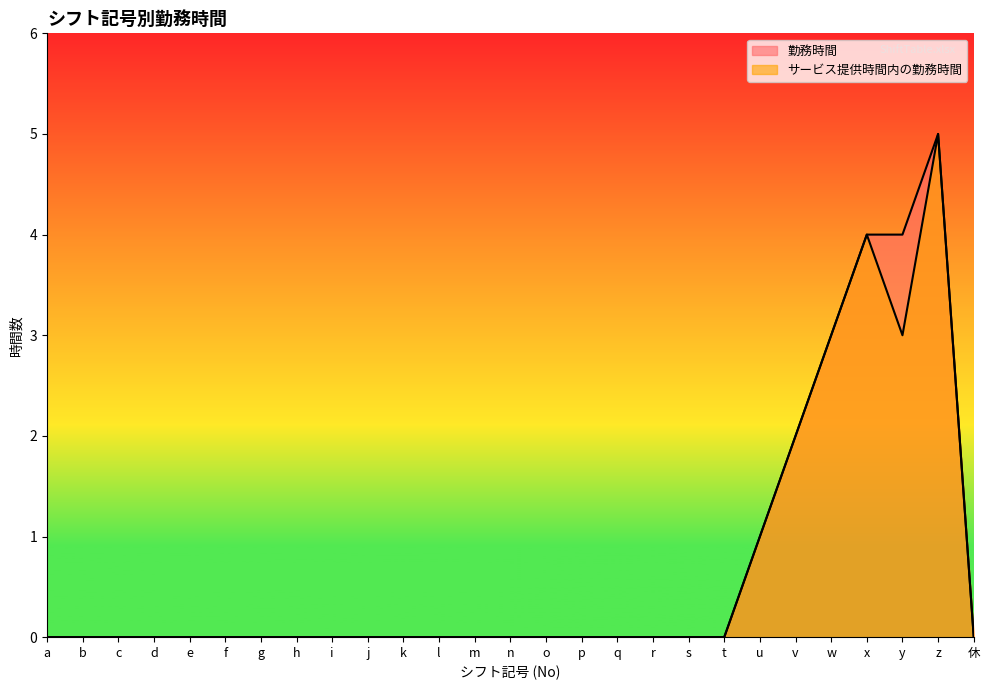

Between w and 休, which series saw the biggest shift?

勤務時間